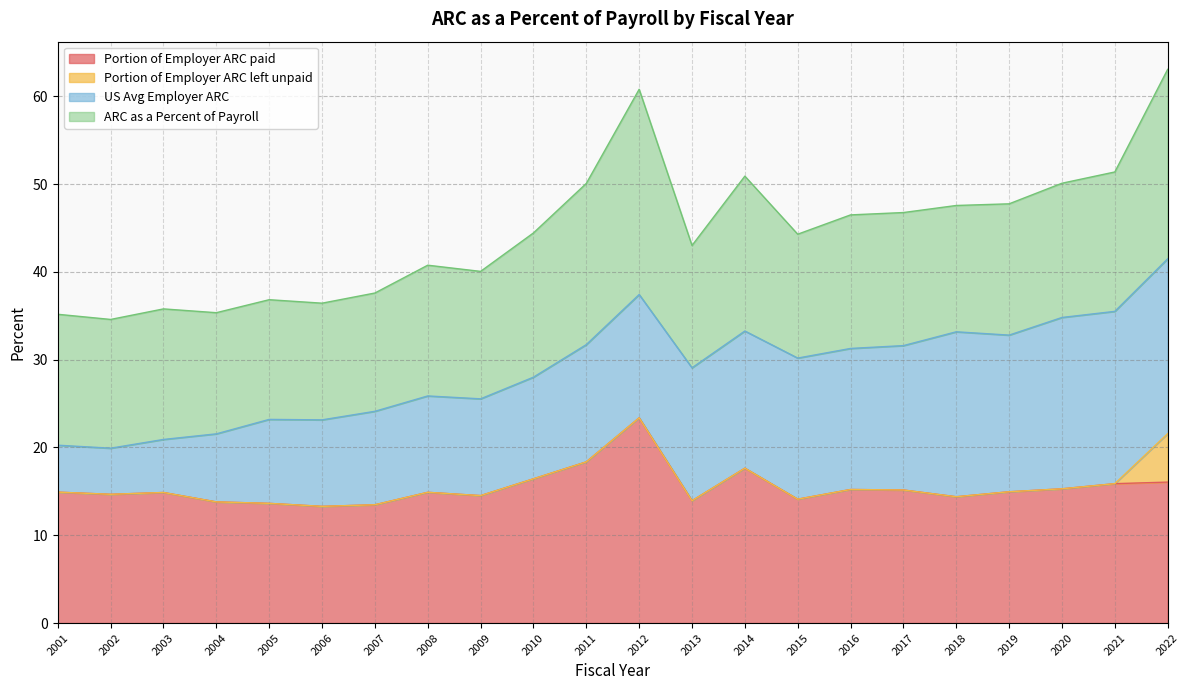

What is the total value across all series at 2020?

50.1